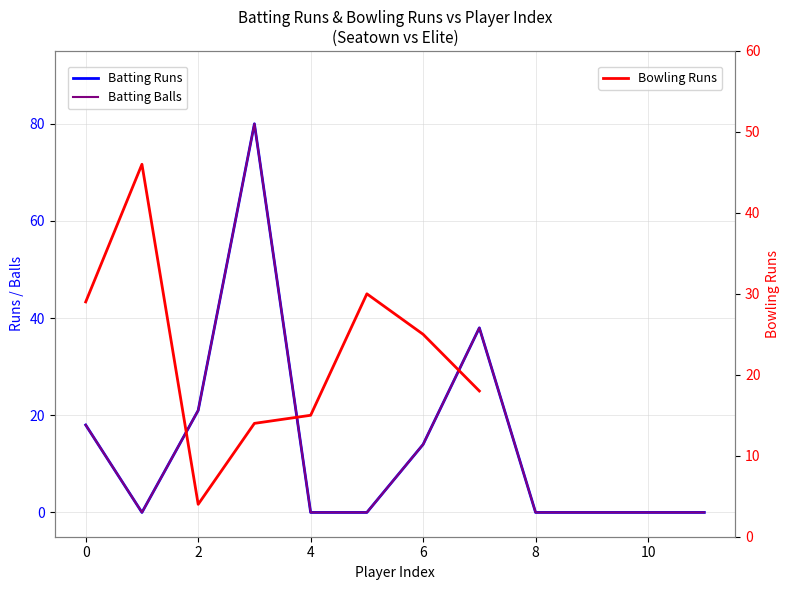

At how many categories does at least one series exceed 71?

1